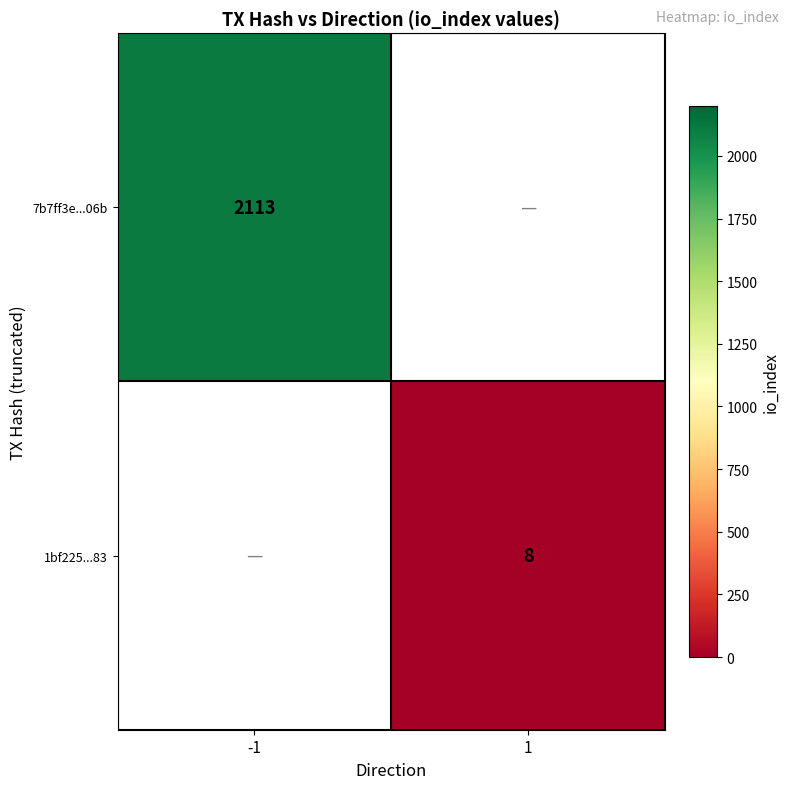

At how many categories does at least one series exceed 1131?

1